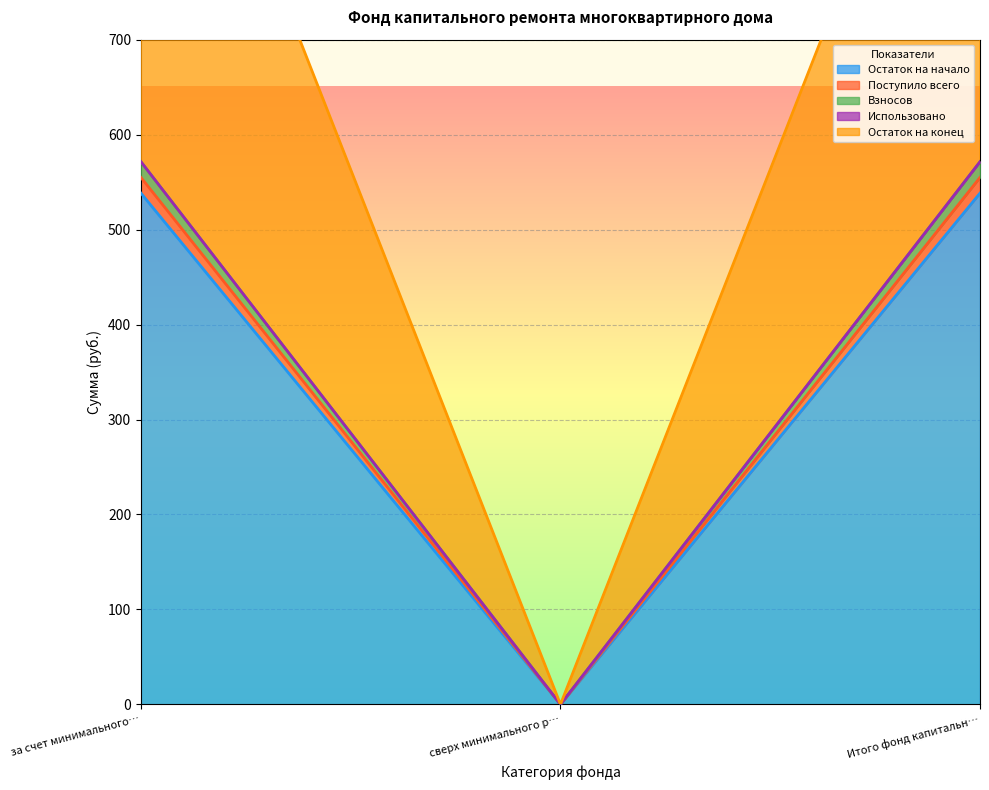

How many values in the Остаток на начало series are below 538?

1